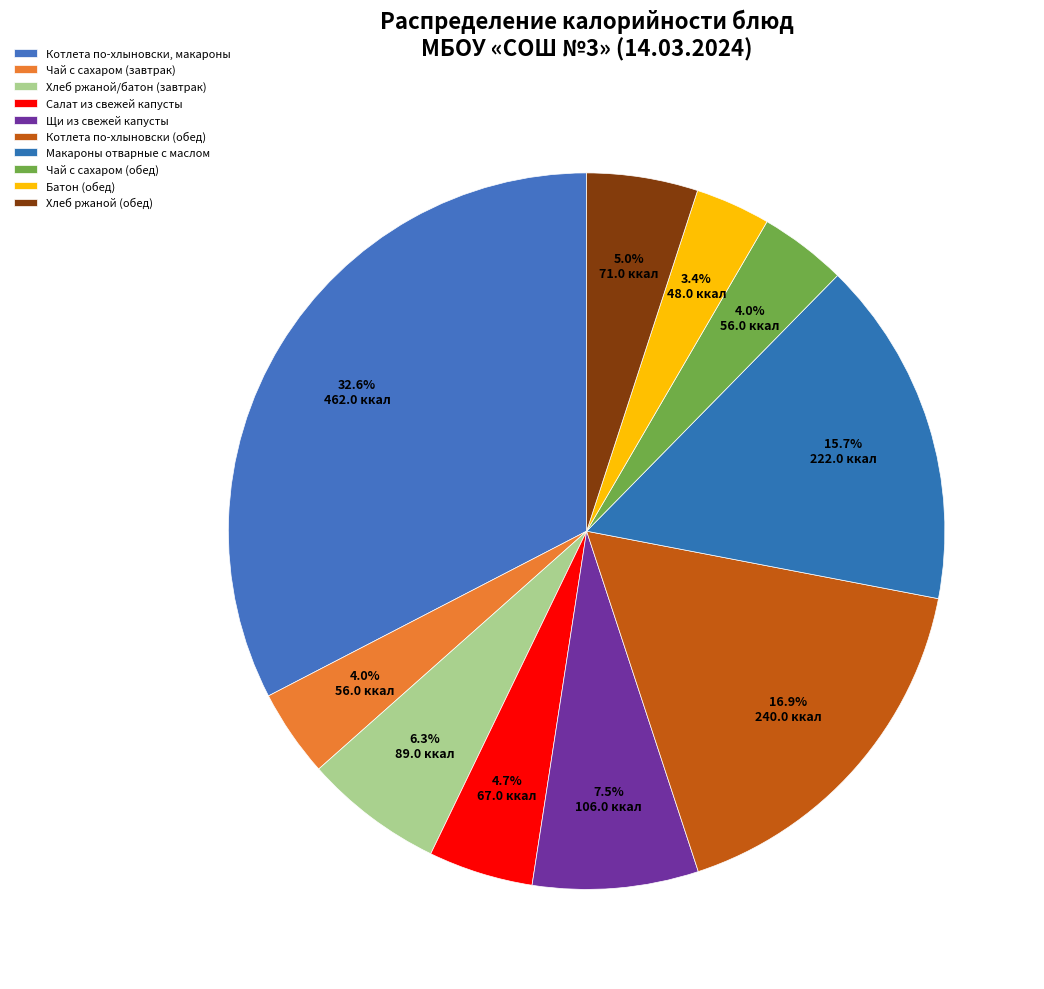

Which has a higher value, Батон (обед) or Котлета по-хлыновски (обед)?

Котлета по-хлыновски (обед)